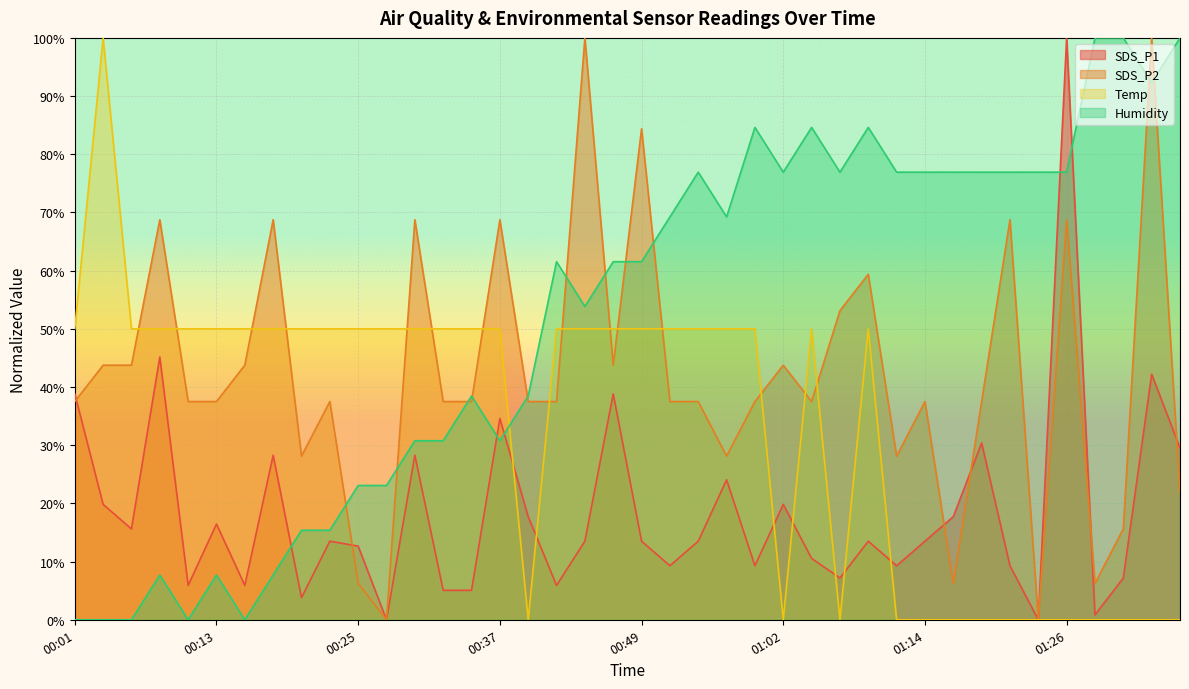

What is the greatest value displayed?

100.0